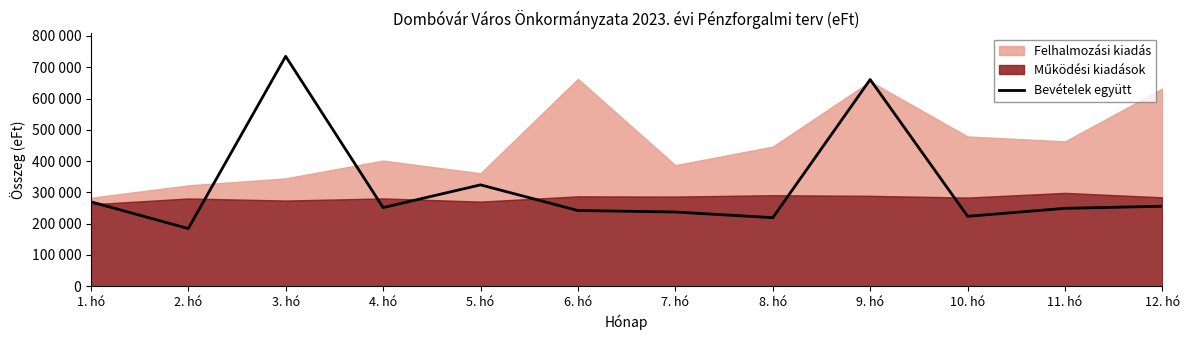

What is the label of the 12th point from the right?

1. hó